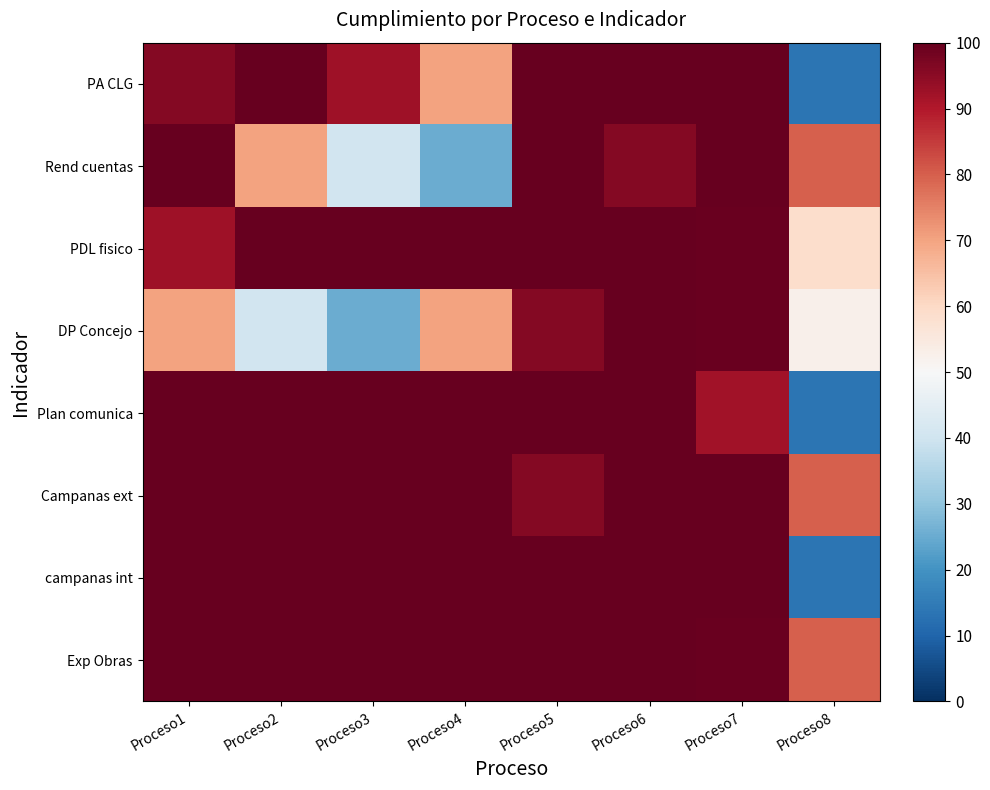

Reading right to left, extract all data points from this chart.

PA CLG: Proceso8=13.5	Proceso7=100.0	Proceso6=100.0	Proceso5=100.0	Proceso4=70.0	Proceso3=92.5	Proceso2=100.0	Proceso1=95.8
Rend cuentas: Proceso8=80.0	Proceso7=100.0	Proceso6=95.8	Proceso5=100.6	Proceso4=25.2	Proceso3=40.6	Proceso2=70.0	Proceso1=100.0
PDL fisico: Proceso8=58.7	Proceso7=99.6	Proceso6=100.0	Proceso5=100.0	Proceso4=100.0	Proceso3=100.0	Proceso2=100.0	Proceso1=92.5
DP Concejo: Proceso8=52.5	Proceso7=99.6	Proceso6=100.0	Proceso5=95.8	Proceso4=70.0	Proceso3=25.2	Proceso2=40.6	Proceso1=70.0
Plan comunica: Proceso8=13.5	Proceso7=92.0	Proceso6=100.0	Proceso5=100.6	Proceso4=100.0	Proceso3=100.0	Proceso2=100.0	Proceso1=100.0
Campanas ext: Proceso8=80.0	Proceso7=100.0	Proceso6=100.0	Proceso5=95.8	Proceso4=100.0	Proceso3=100.0	Proceso2=100.0	Proceso1=100.0
campanas int: Proceso8=13.5	Proceso7=100.0	Proceso6=100.0	Proceso5=100.0	Proceso4=100.0	Proceso3=100.0	Proceso2=100.0	Proceso1=100.0
Exp Obras: Proceso8=80.0	Proceso7=99.6	Proceso6=100.0	Proceso5=100.0	Proceso4=100.0	Proceso3=100.0	Proceso2=100.0	Proceso1=100.0